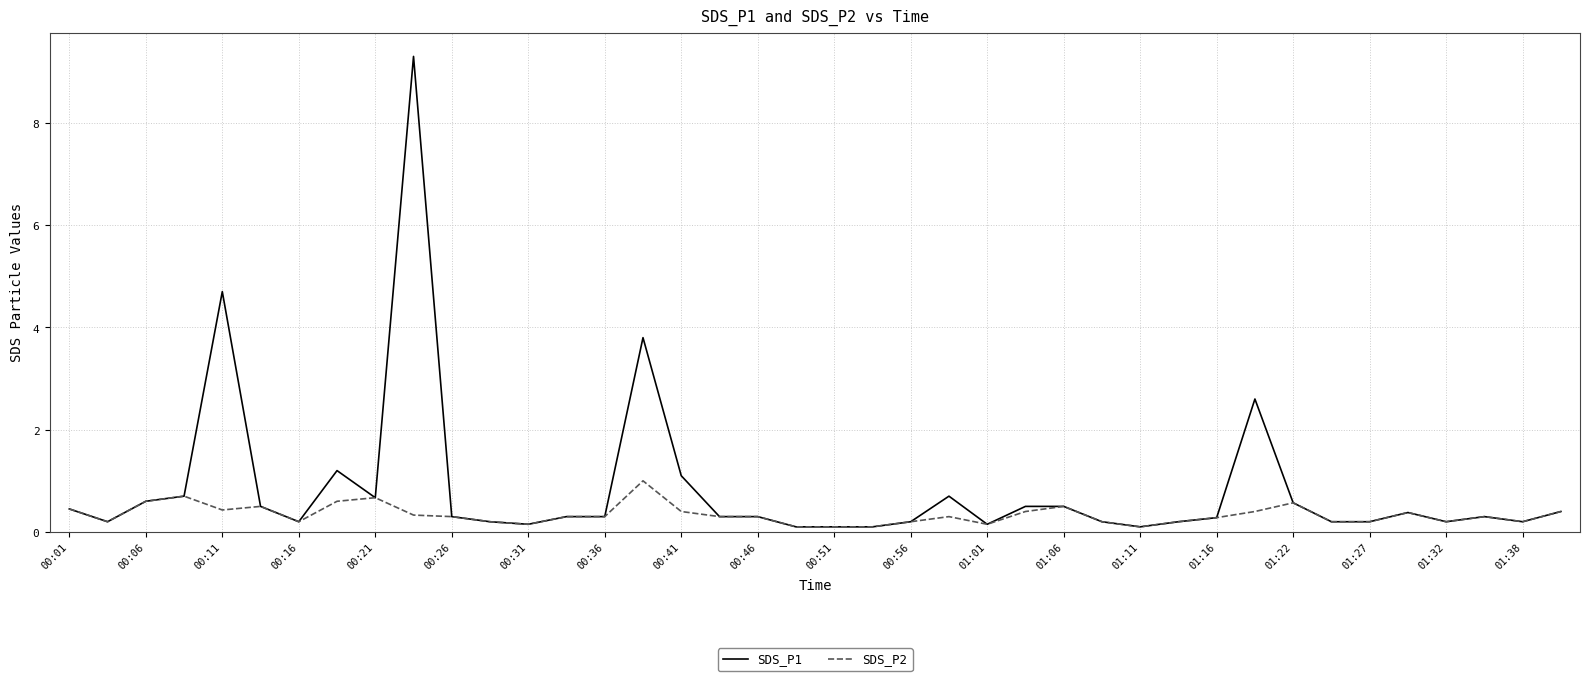

Rank the series by their maximum value, from highest to lowest.

SDS_P1, SDS_P2